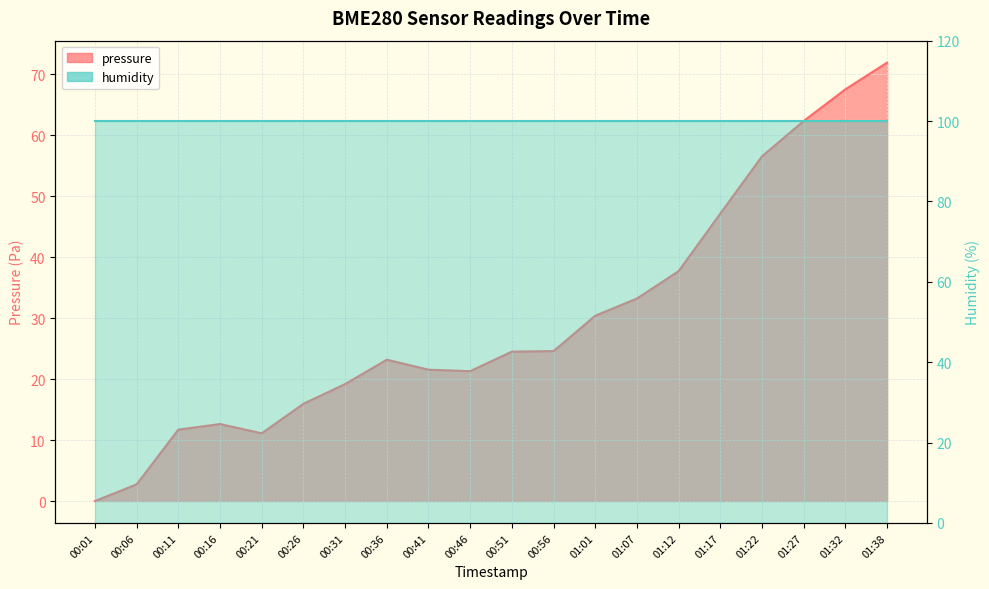

What is the sum of all values?

594.9